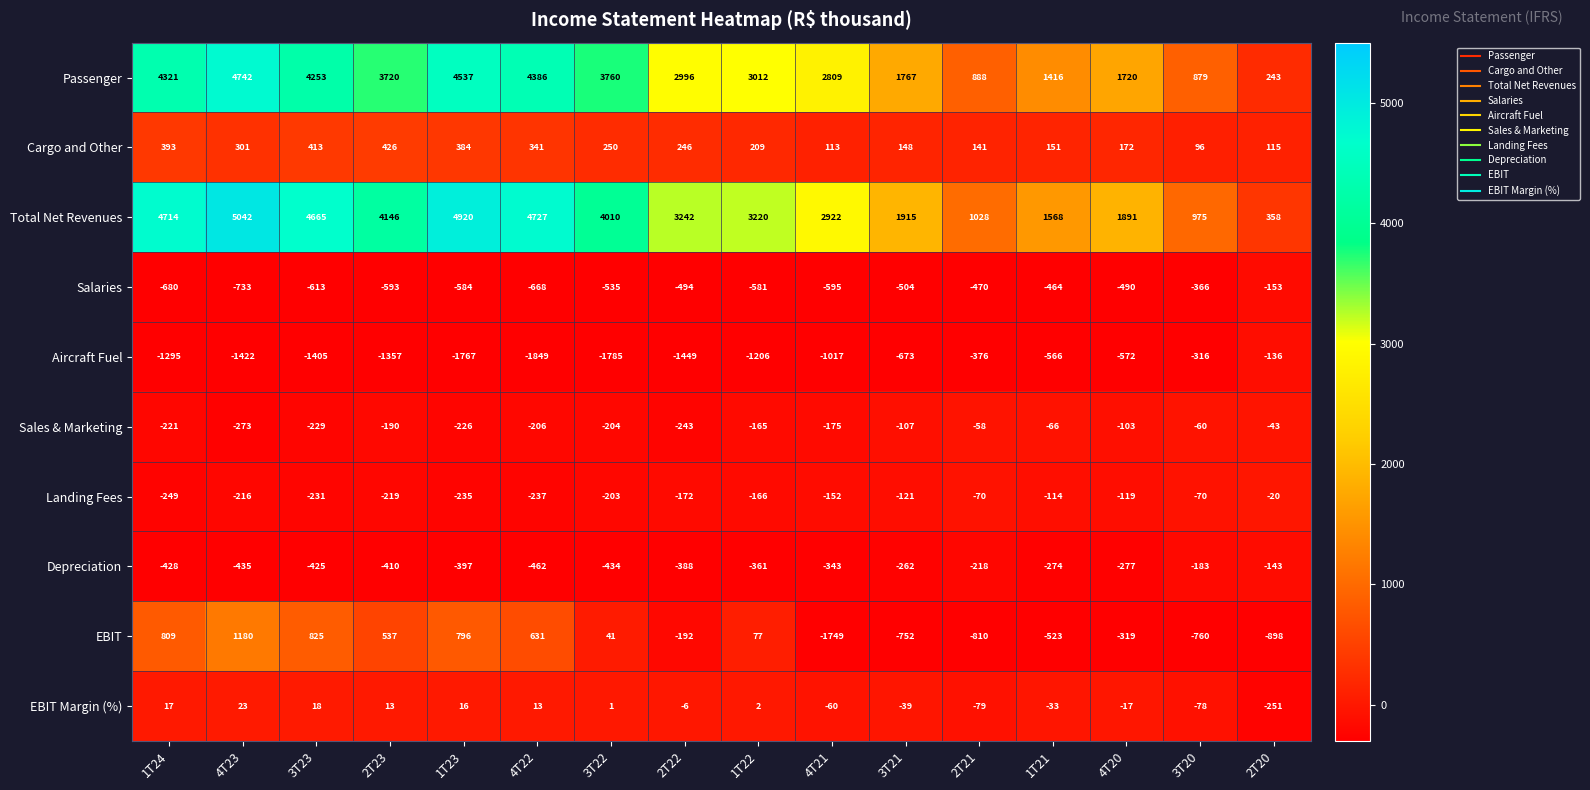

What is the average value of the EBIT series?

-69